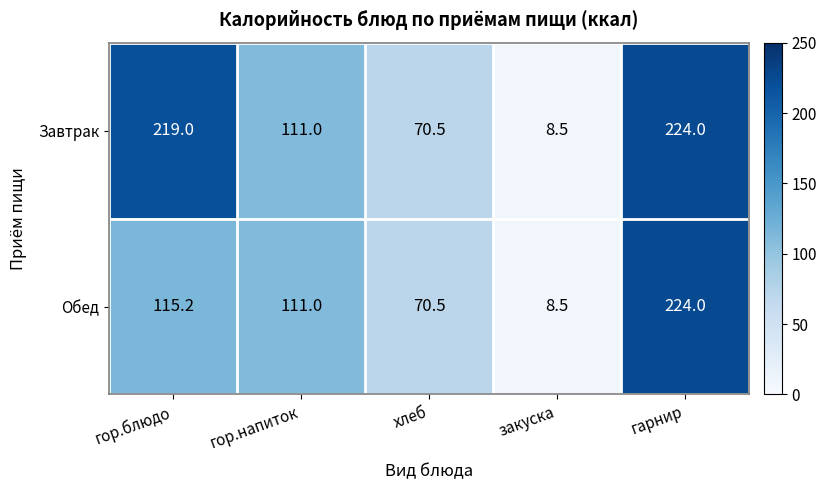

How many data points does each series have?

5